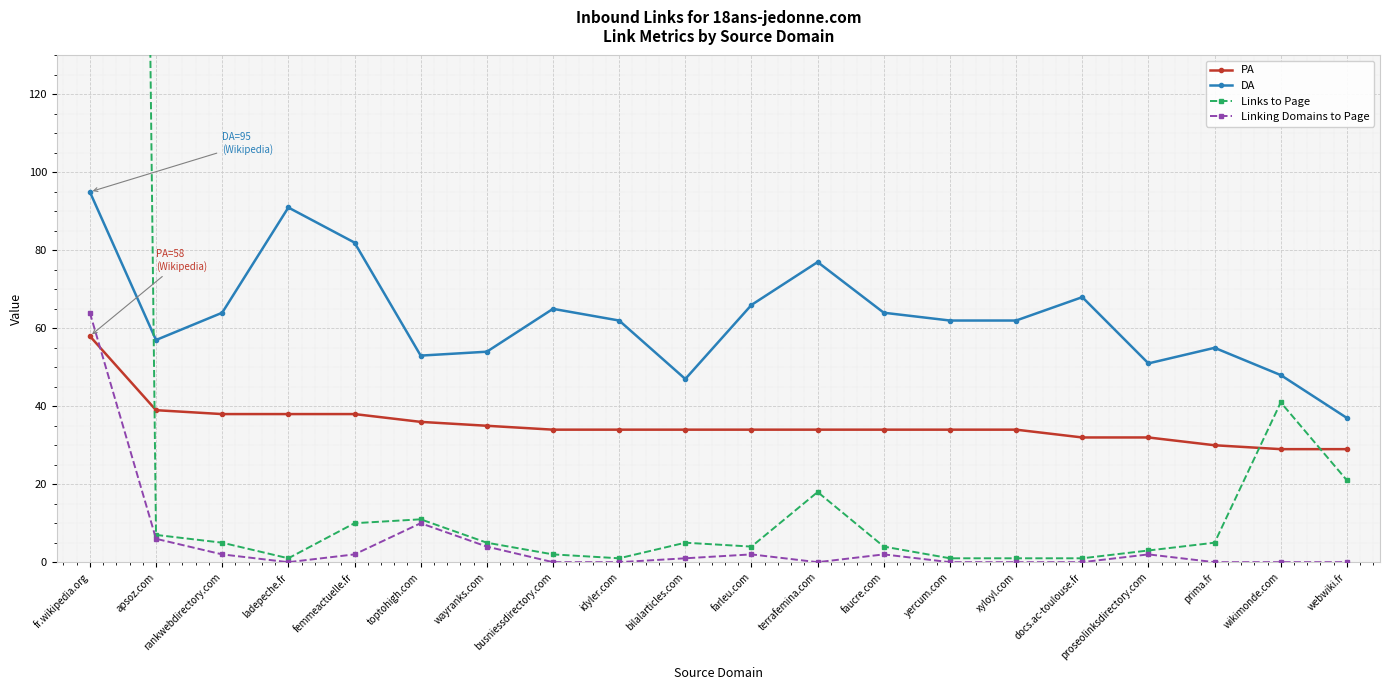

Rank the categories by PA value from lowest to highest.

wikimonde.com, webwiki.fr, prima.fr, docs.ac-toulouse.fr, proseolinksdirectory.com, busniessdirectory.com, idyler.com, bilalarticles.com, farleu.com, terrafemina.com, faucre.com, yercum.com, xyloyl.com, wayranks.com, toptohigh.com, rankwebdirectory.com, ladepeche.fr, femmeactuelle.fr, apsoz.com, fr.wikipedia.org